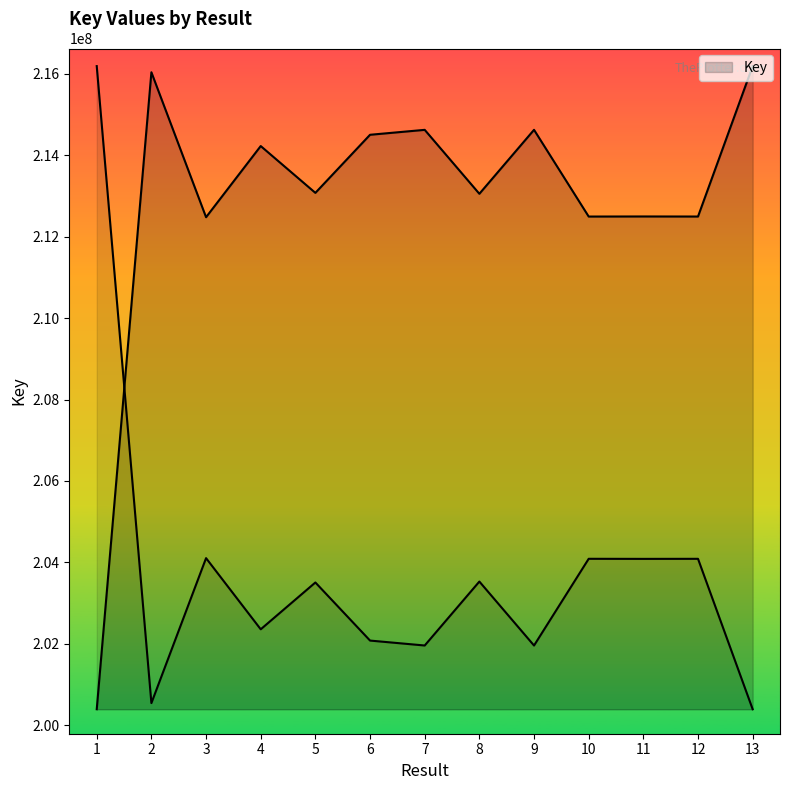

What is the value of the 9th point from the left?

214623713